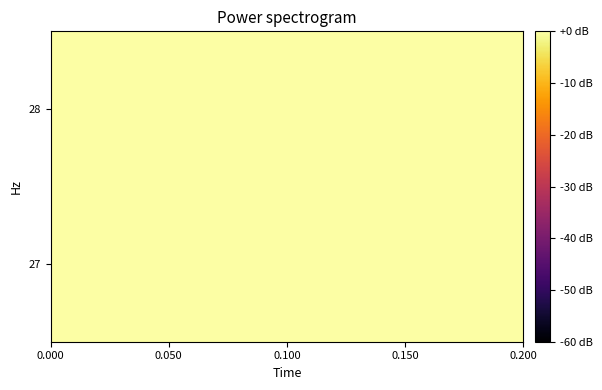

Reading left to right, what are all the values shown in this chart?

27: -0.0	-0.0	-0.0	-0.0	-0.0
28: -0.0	-0.0	-0.0	-0.0	-0.0